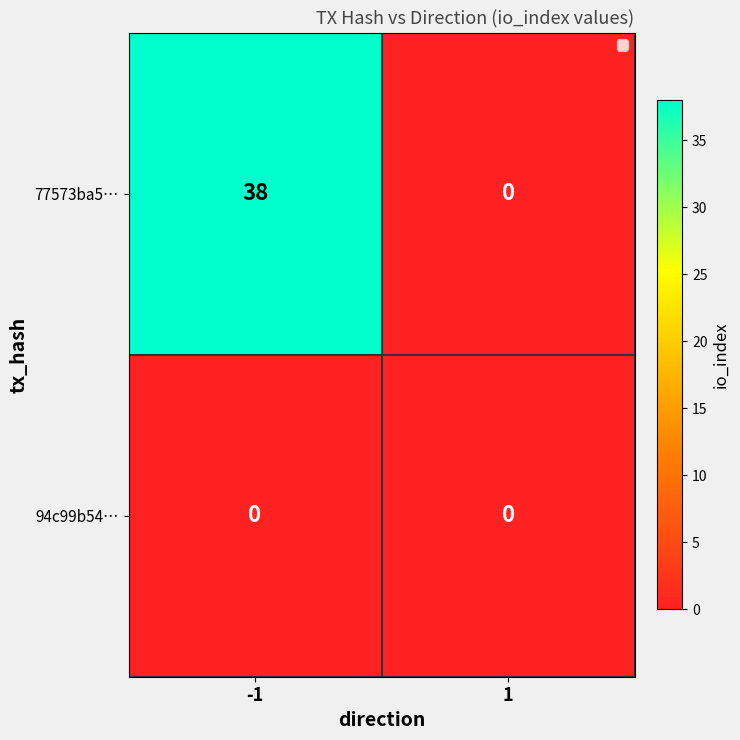

What is the sum of all 77573ba5… values?

38